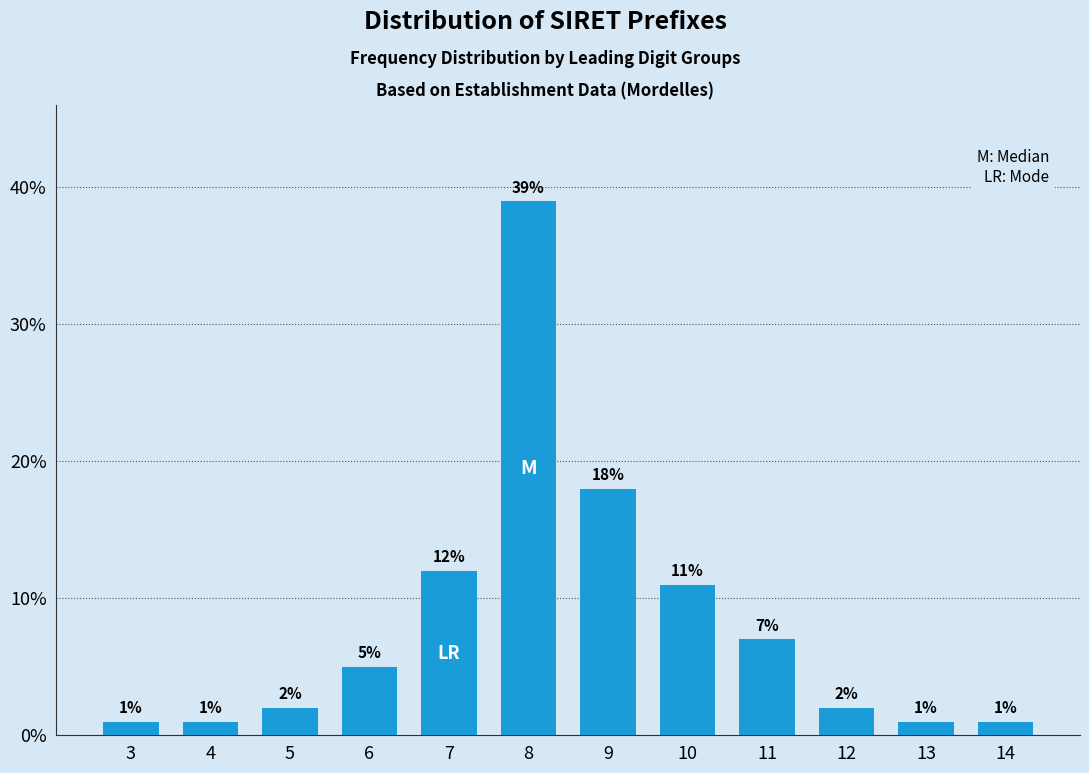

Reading right to left, list all the values displayed in this chart.

1.0	1.0	2.0	7.0	11.0	18.0	39.0	12.0	5.0	2.0	1.0	1.0